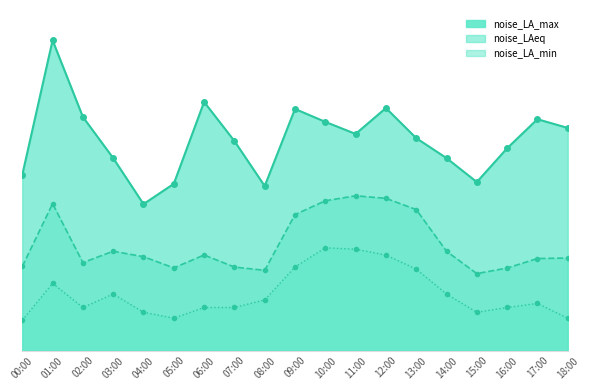

Where is the first local maximum for noise_LA_min?

01:00